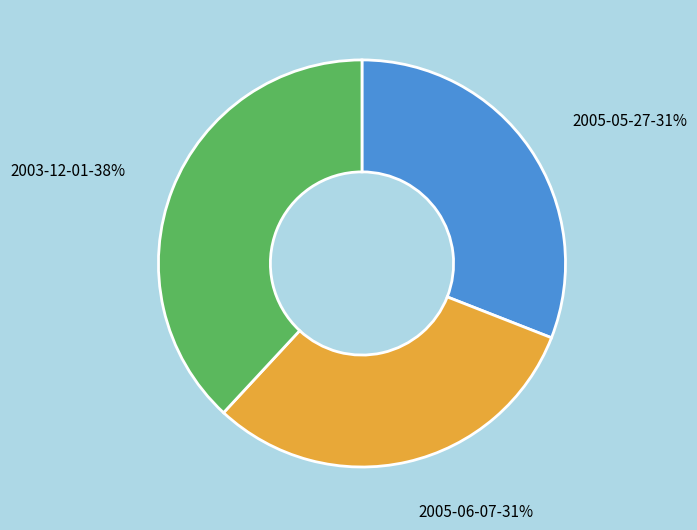

Is the sum of 2005-05-27 and 2003-12-01 greater than half?

Yes